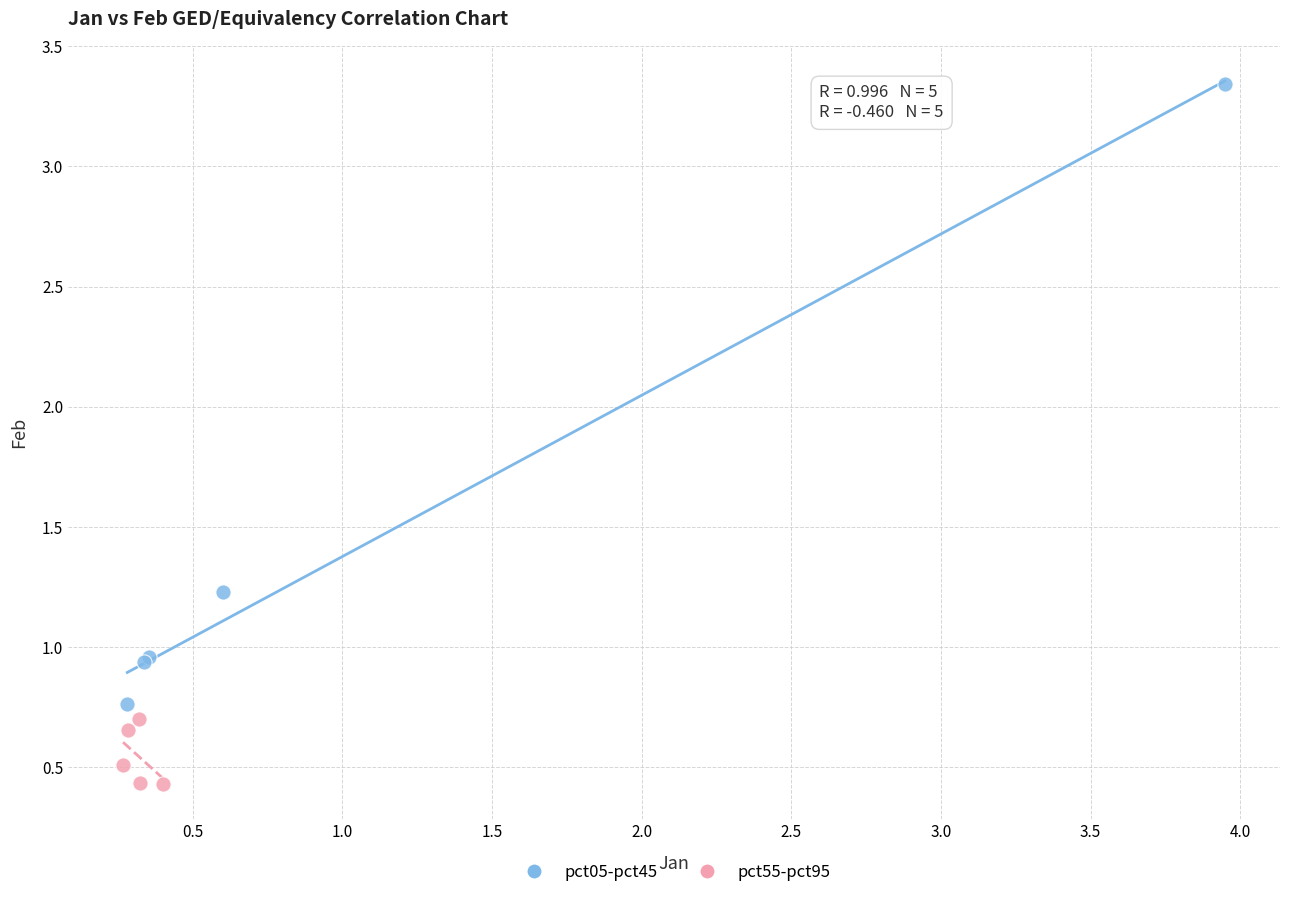

Which series reaches the maximum Y coordinate?

pct05-pct45